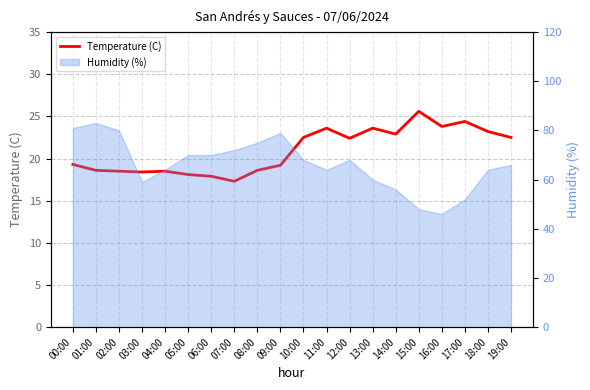

What is the smallest value displayed?

17.3